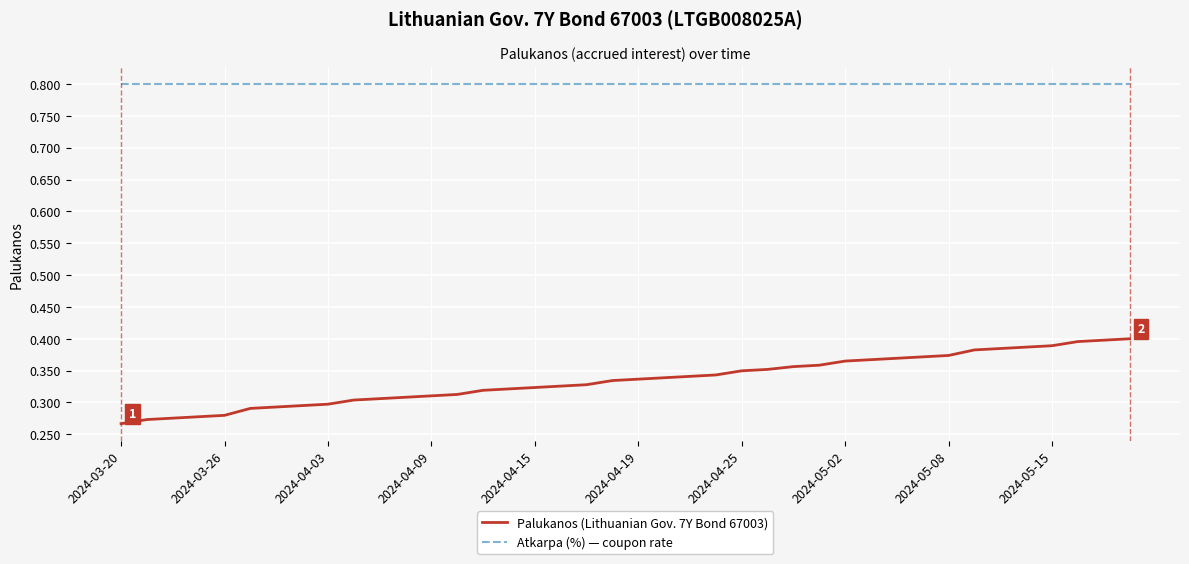

List the series in order of their peak value, lowest first.

Palukanos (Lithuanian Gov. 7Y Bond 67003), Atkarpa (%) — coupon rate